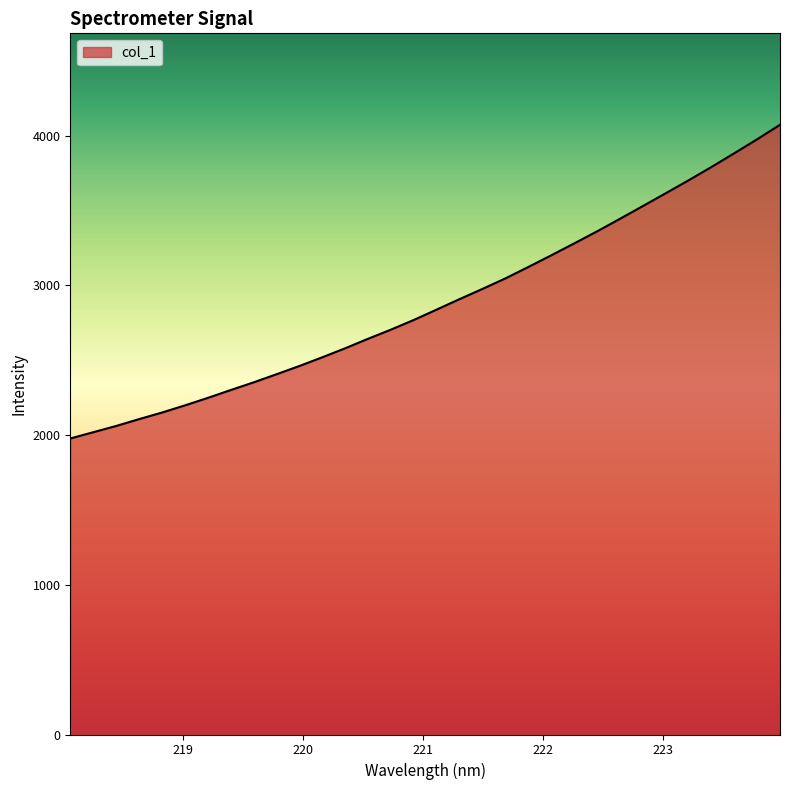

Count the number of values greater than 2838.

16